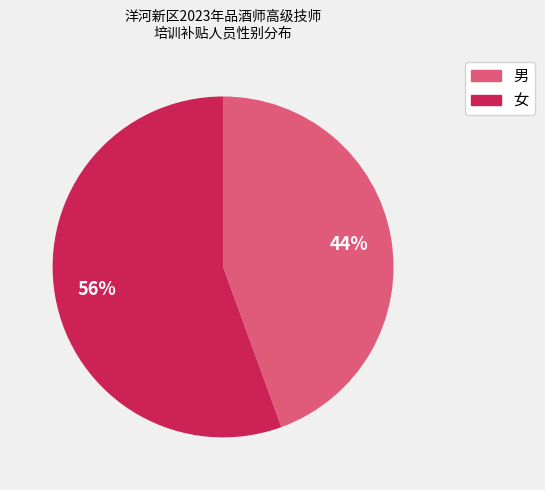

Which category has the biggest portion of the pie?

女